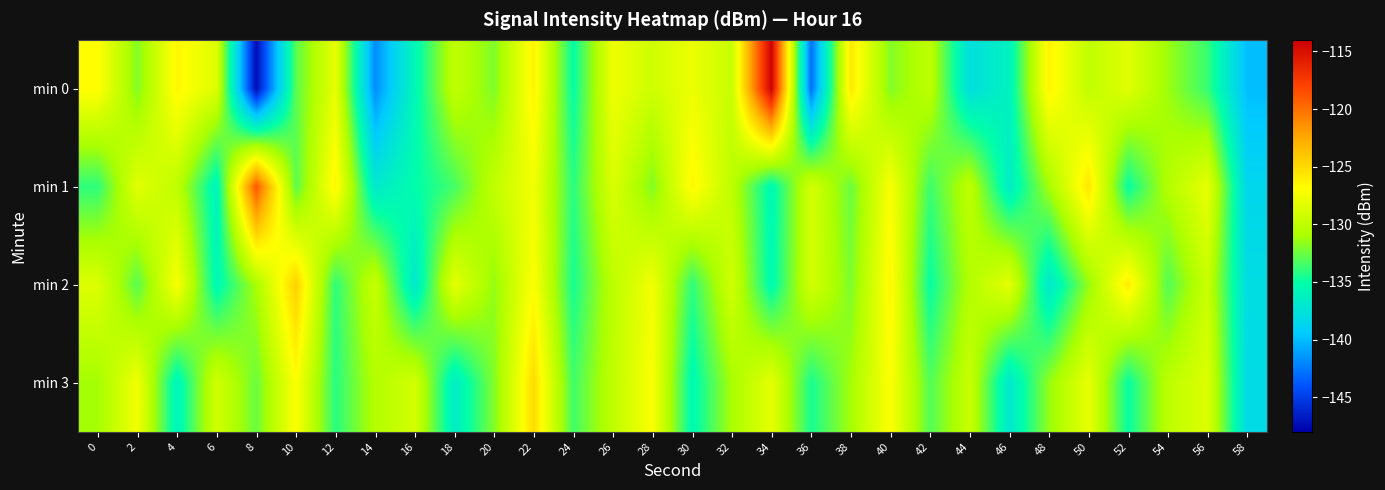

Reading right to left, list all the values displayed in this chart.

min 0: 58=-140.0	56=-133.8	54=-131.3	52=-128.4	50=-129.9	48=-126.3	46=-136.1	44=-137.8	42=-130.0	40=-132.0	38=-125.8	36=-143.0	34=-114.2	32=-129.6	30=-127.8	28=-129.3	26=-127.7	24=-135.0	22=-126.4	20=-132.0	18=-129.9	16=-135.7	14=-141.8	12=-128.1	10=-133.0	8=-147.4	6=-128.6	4=-126.5	2=-132.0	0=-126.8
min 1: 58=-138.5	56=-128.0	54=-130.5	52=-135.0	50=-125.7	48=-131.1	46=-136.5	44=-130.0	42=-133.7	40=-127.1	38=-132.5	36=-129.0	34=-135.7	32=-130.1	30=-126.5	28=-132.0	26=-128.7	24=-134.1	22=-127.5	20=-129.9	18=-133.5	16=-135.2	14=-136.8	12=-126.5	10=-132.9	8=-118.9	6=-136.0	4=-130.0	2=-128.3	0=-134.0
min 2: 58=-138.0	56=-129.5	54=-133.1	52=-126.0	50=-131.5	48=-137.0	46=-128.1	44=-130.5	42=-135.0	40=-126.5	38=-132.1	36=-129.0	34=-135.5	32=-129.1	30=-134.0	28=-127.5	26=-130.1	24=-134.5	22=-127.0	20=-131.5	18=-128.1	16=-137.0	14=-129.5	12=-134.0	10=-124.5	8=-131.0	6=-135.7	4=-127.1	2=-133.0	0=-128.5
min 3: 58=-138.1	56=-128.5	54=-130.1	52=-135.0	50=-128.0	48=-131.5	46=-137.0	44=-129.5	42=-133.1	40=-127.0	38=-131.1	36=-134.5	34=-128.1	32=-131.0	30=-135.5	28=-127.1	26=-130.0	24=-133.5	22=-125.1	20=-132.0	18=-136.5	16=-129.0	14=-130.5	12=-134.1	10=-127.0	8=-132.5	6=-129.1	4=-136.0	2=-127.5	0=-131.1